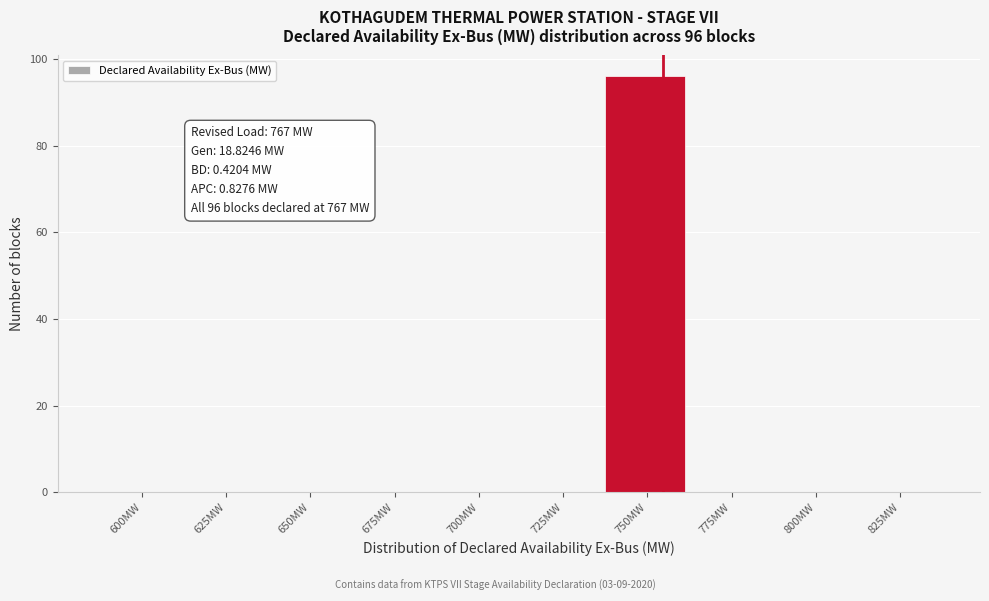

Reading left to right, list all the values displayed in this chart.

600MW=0	625MW=0	650MW=0	675MW=0	700MW=0	725MW=0	750MW=96	775MW=0	800MW=0	825MW=0